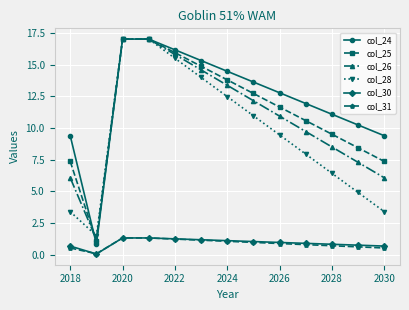

True or false: col_24 has more than 1 interior local peaks.

False